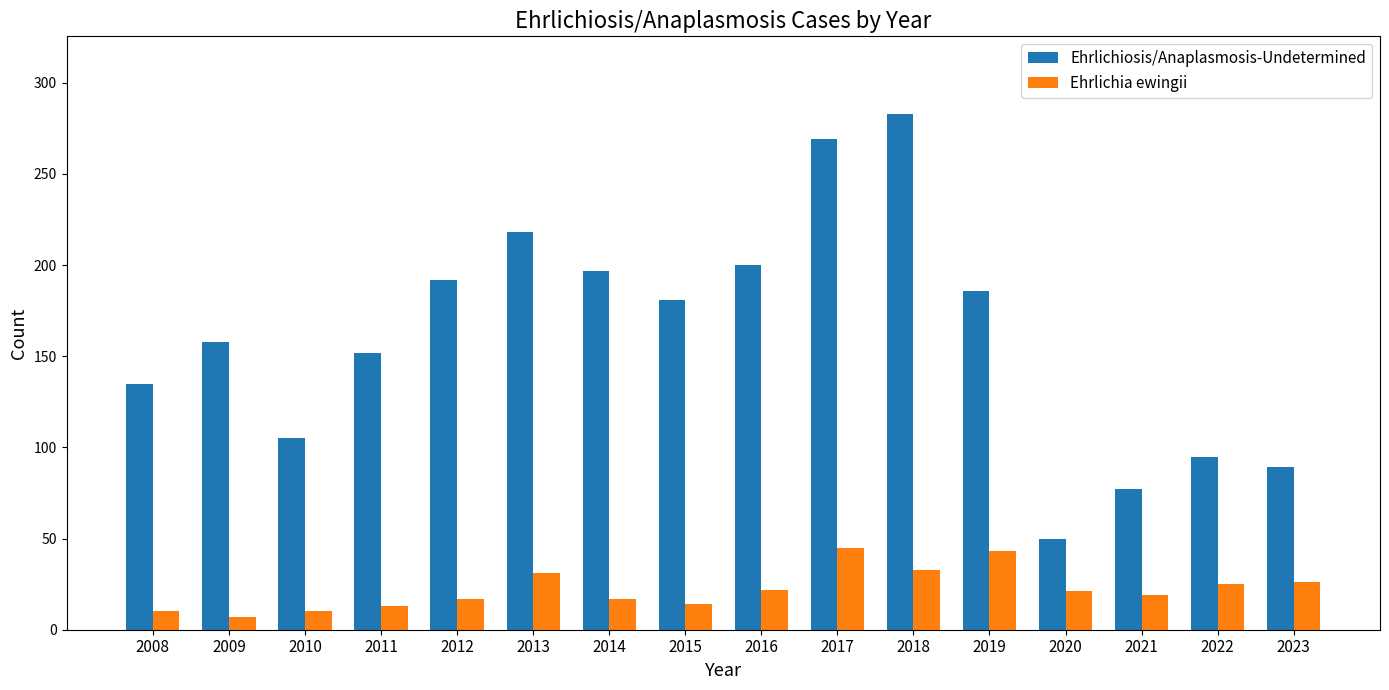

Is it true that Ehrlichiosis/Anaplasmosis-Undetermined equals 151 at 2018?

False